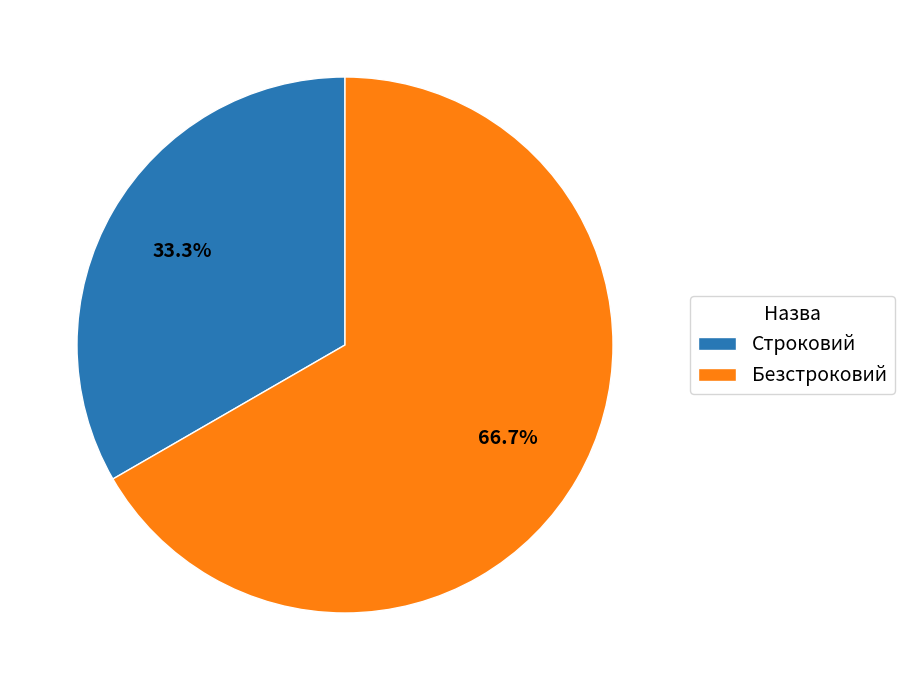

Which category has the biggest portion of the pie?

Безстроковий